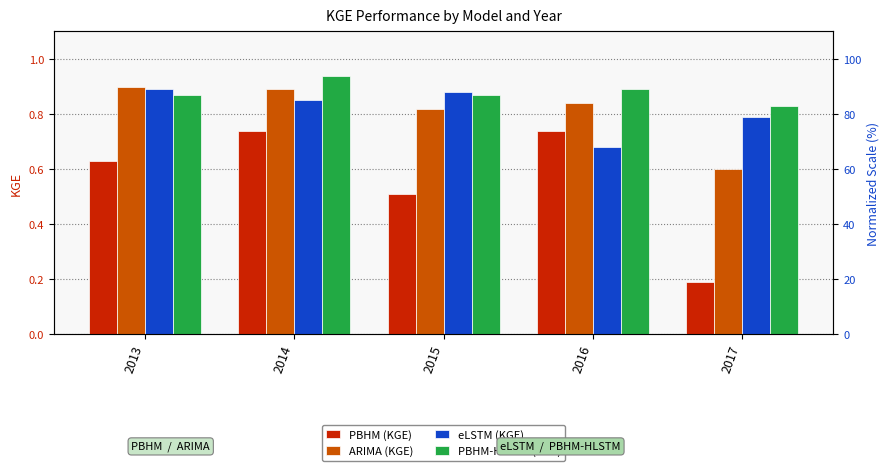

Which series has the largest total across all categories?

PBHM-HLSTM (KGE)